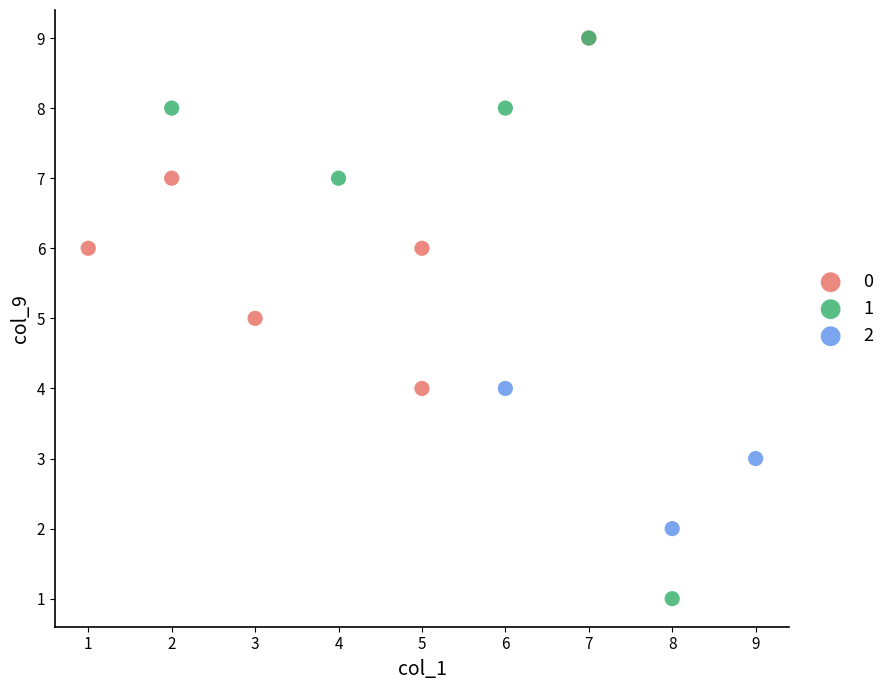

Which series has the widest spread of Y values?

1